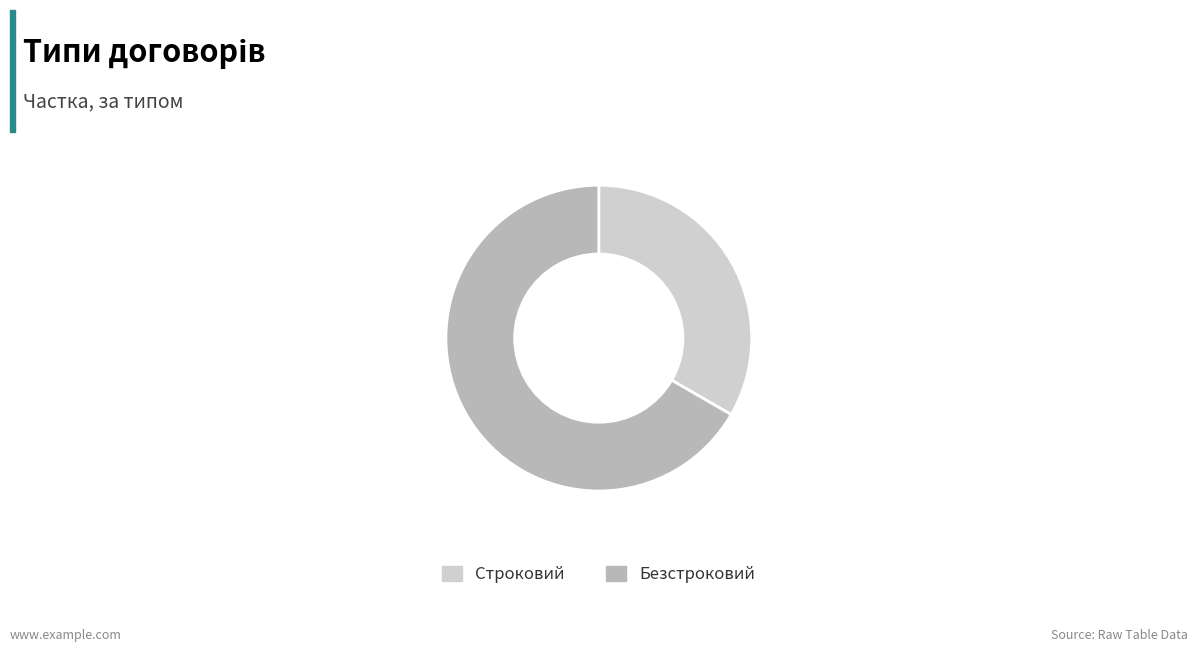

Do Безстроковий and Строковий together represent more than half of the pie?

Yes